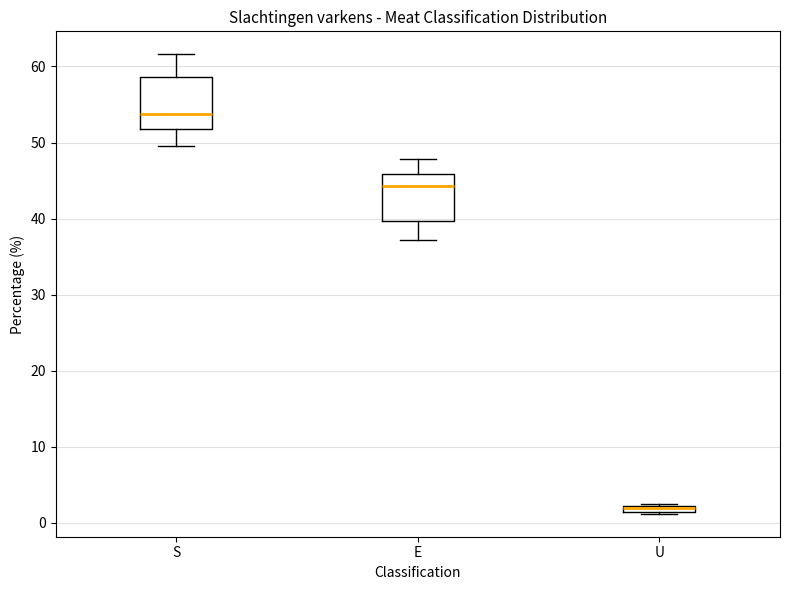

Where does the upper whisker of the box for E end on the y-axis? The values are not printed on the chart, so give them approximately, as read against the axis.

48